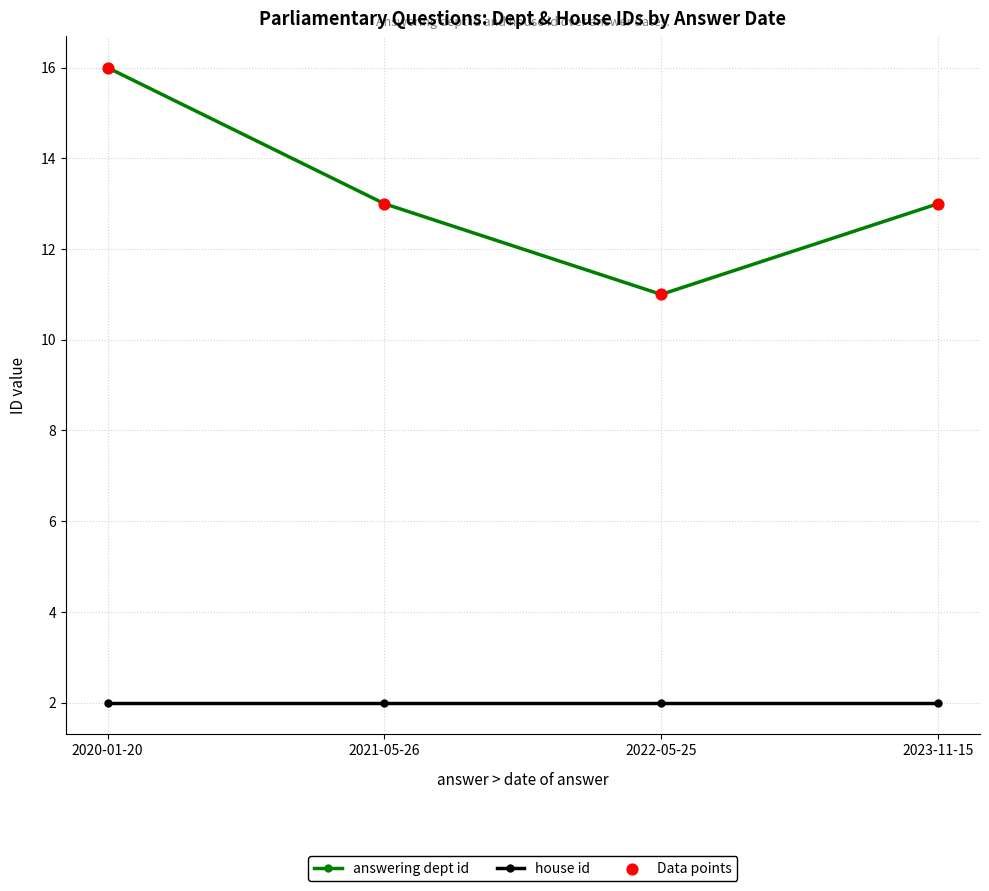

Between 2022-05-25 and 2023-11-15, which series saw the biggest shift?

answering dept id